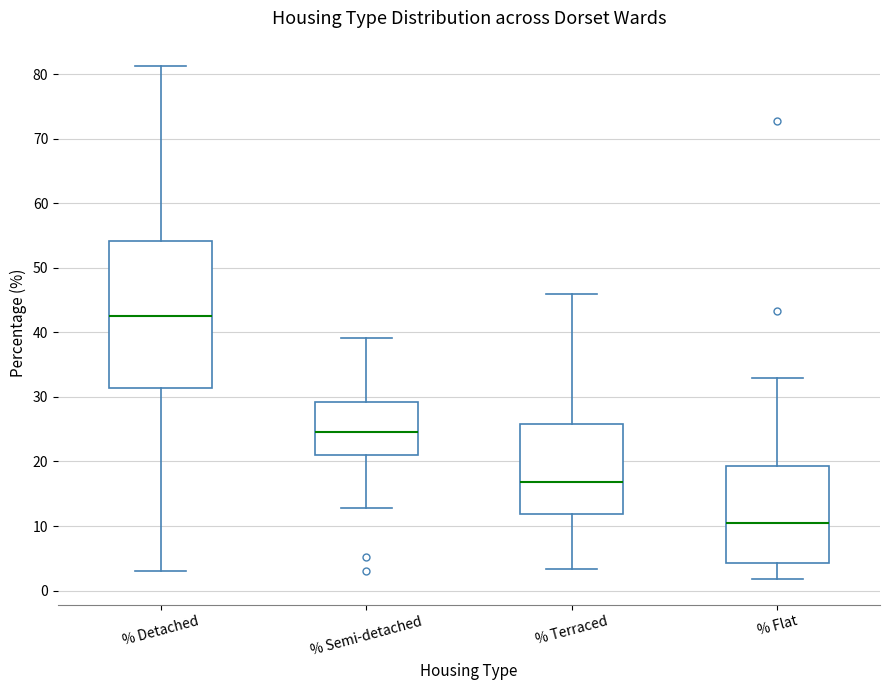

Where is the upper edge of the box for % Terraced on the y-axis? The values are not printed on the chart, so give them approximately, as read against the axis.

26